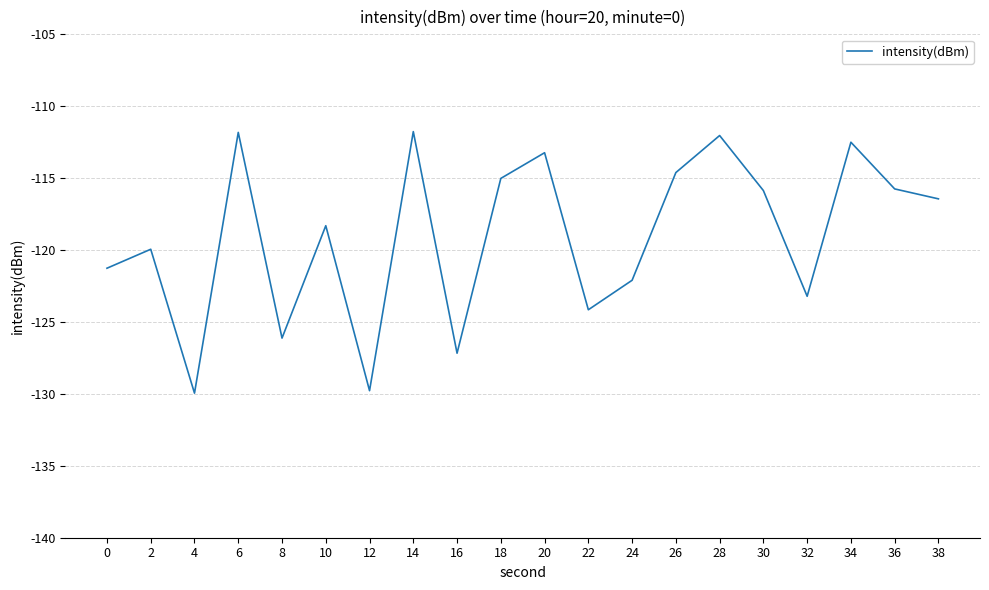

What is the maximum value shown in the chart?

-111.8